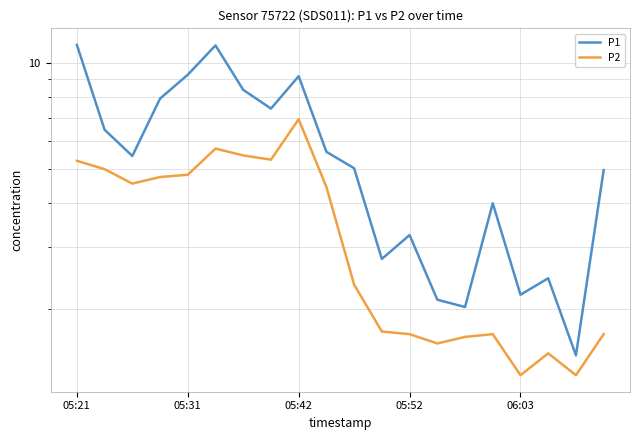

At which label does P2 first exceed 4?

05:21